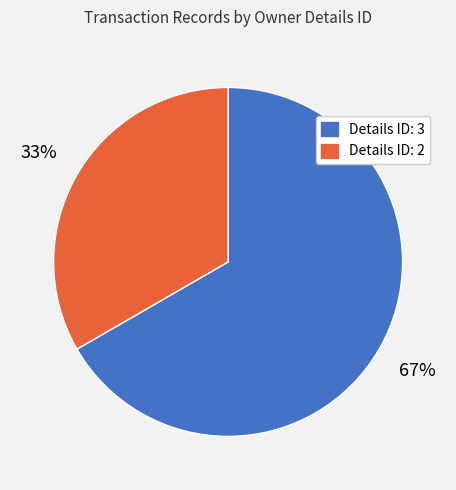

How many slices are in this pie chart?

2